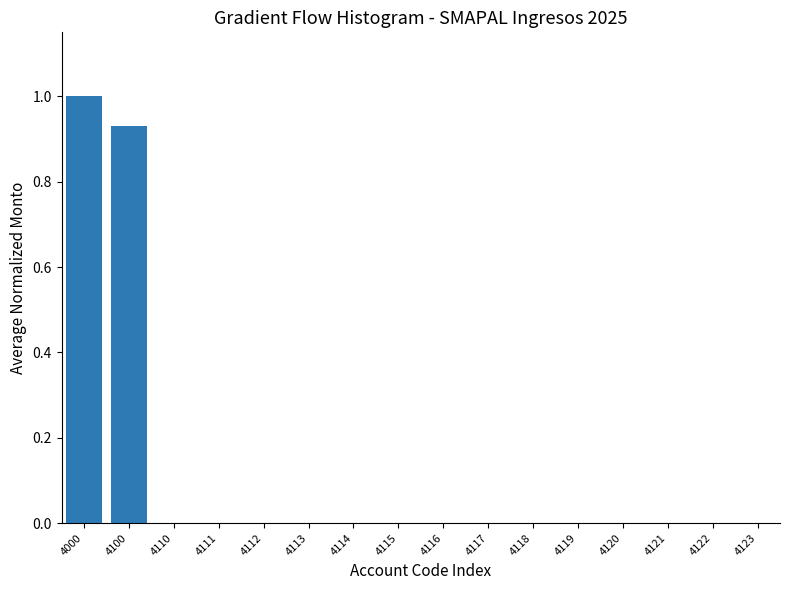

Which has a higher value, 4113 or 4000?

4000